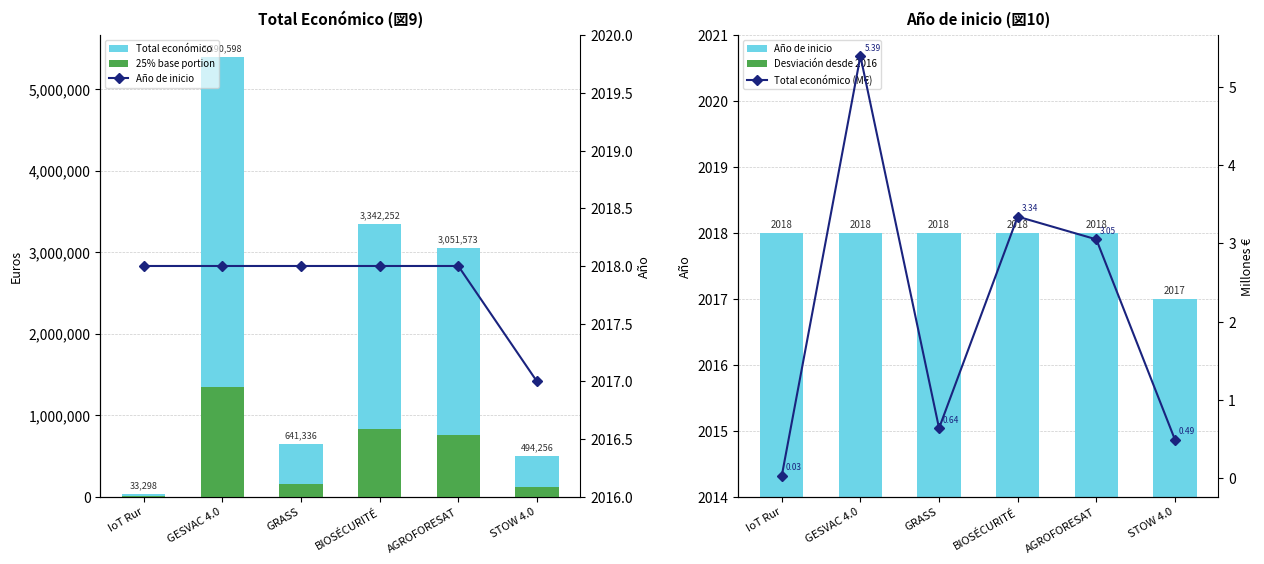

What is the difference between the maximum and minimum values in the Total económico (M€) series?

5.4